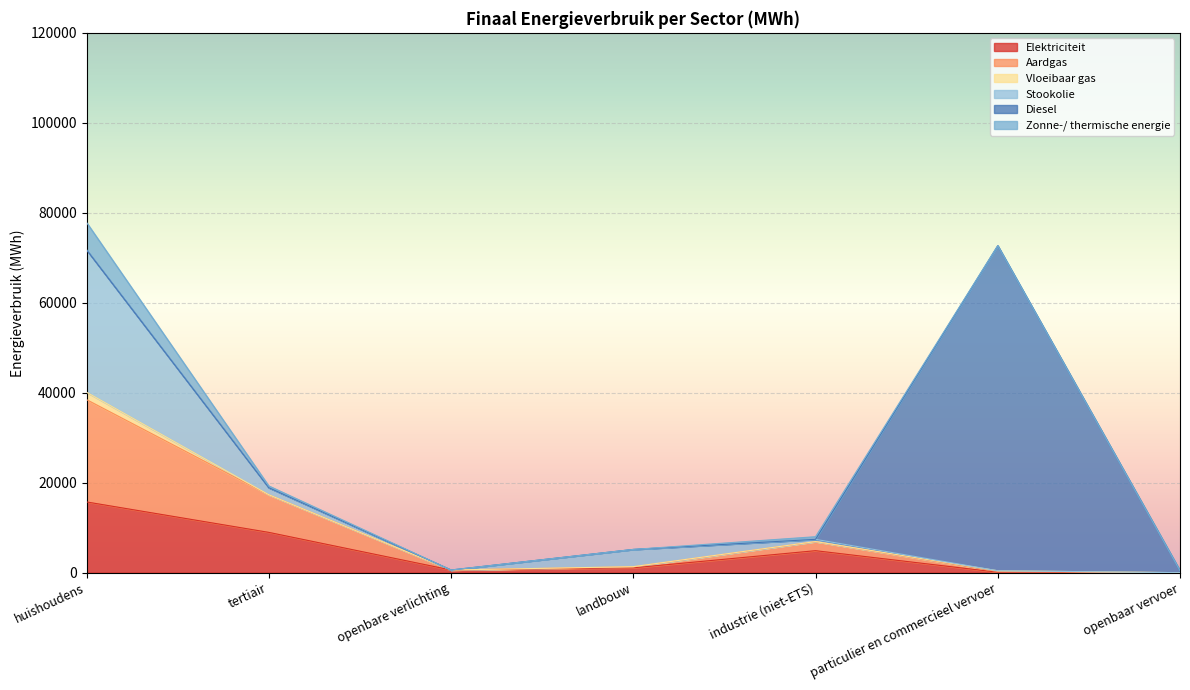

At industrie (niet-ETS), list the series in order from smallest to largest.

Diesel, Vloeibaar gas, Stookolie, Zonne-/ thermische energie, Aardgas, Elektriciteit